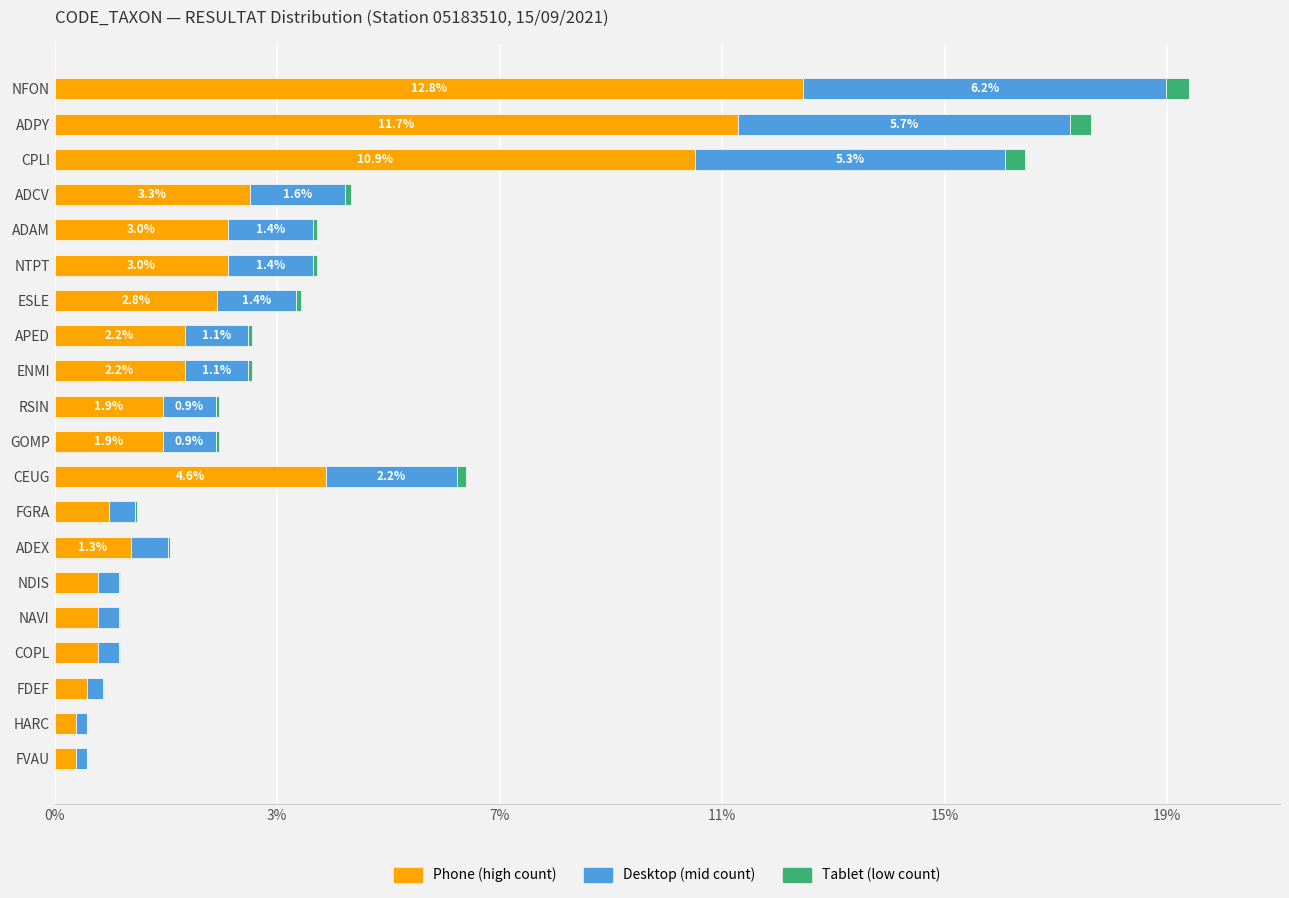

How many groups of bars are there?

20